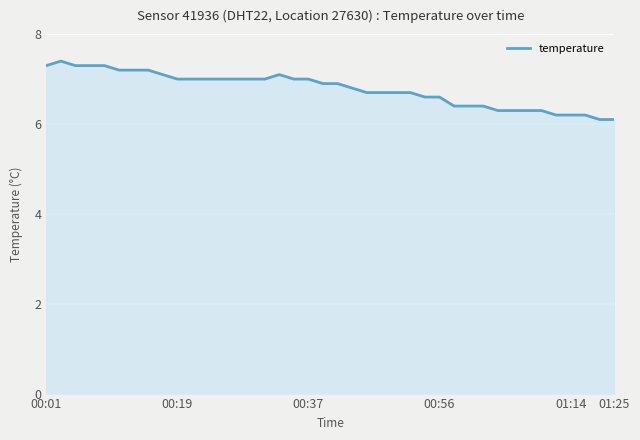

What is the difference between the maximum and minimum values?

1.3